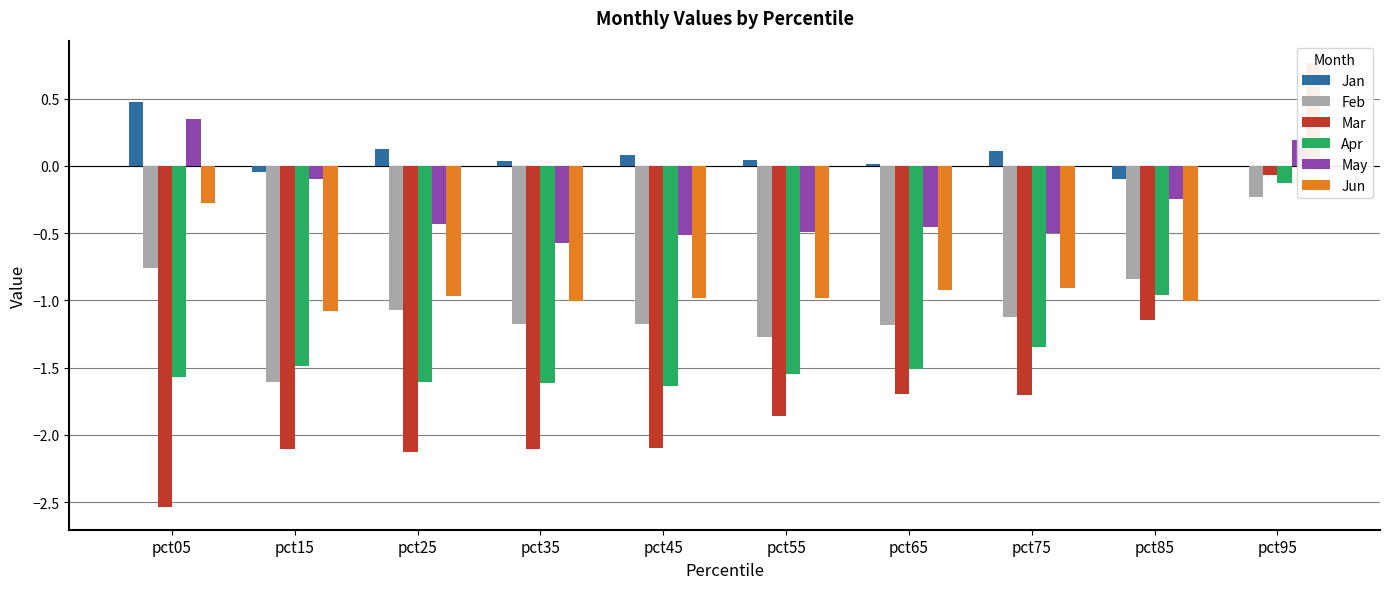

Rank the series by their average value, from lowest to highest.

Mar, Apr, Feb, Jun, May, Jan